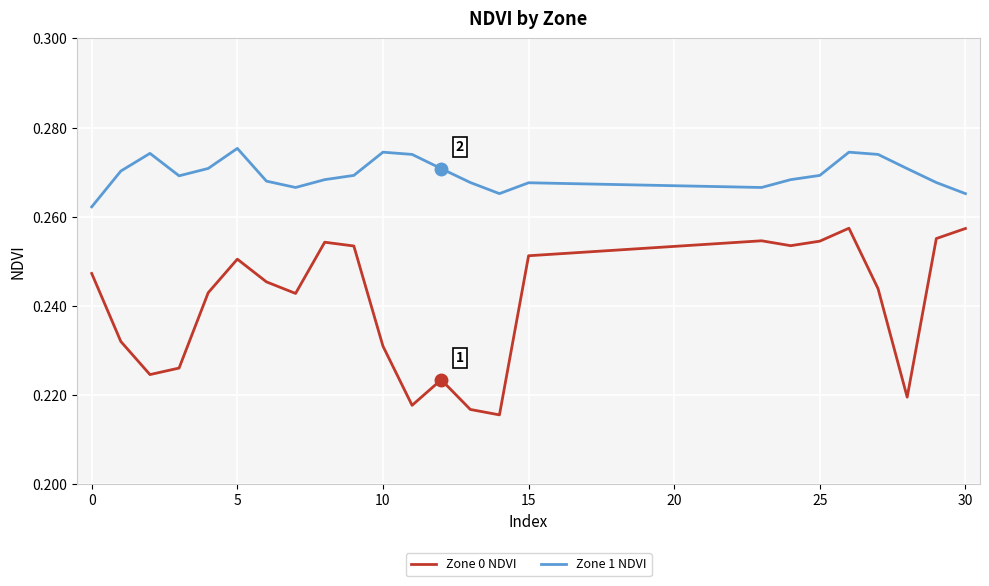

List the series in order of their peak value, lowest first.

Zone 0 NDVI, Zone 1 NDVI